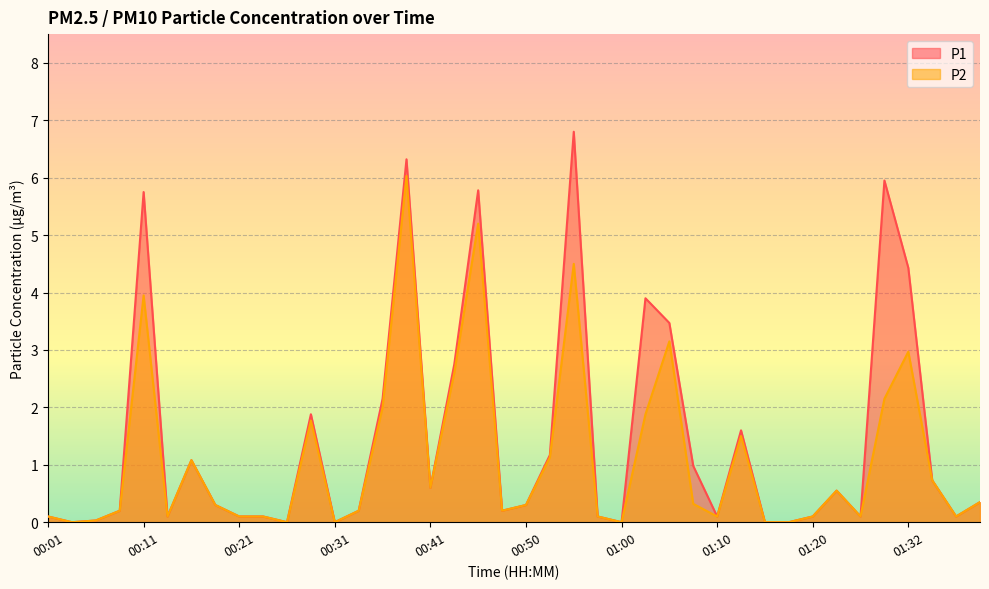

Reading left to right, list all the values displayed in this chart.

P1: 0.1	0.0	0.0	0.2	5.8	0.1	1.1	0.3	0.1	0.1	0.0	1.9	0.0	0.2	2.1	6.3	0.6	2.8	5.8	0.2	0.3	1.2	6.8	0.1	0.0	3.9	3.5	1.0	0.1	1.6	0.0	0.0	0.1	0.6	0.1	6.0	4.4	0.7	0.1	0.3
P2: 0.1	0.0	0.0	0.2	4.0	0.1	1.1	0.3	0.1	0.1	0.0	1.8	0.0	0.2	2.0	6.0	0.6	2.6	5.2	0.2	0.3	1.1	4.5	0.1	0.0	1.9	3.1	0.3	0.1	1.5	0.0	0.0	0.1	0.6	0.1	2.1	3.0	0.7	0.1	0.3